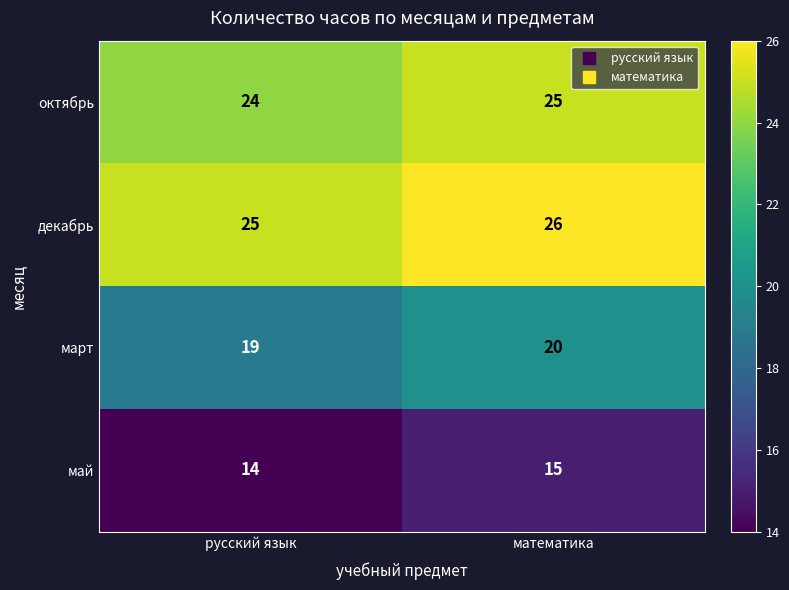

At русский язык, list the series in order from smallest to largest.

май, март, октябрь, декабрь